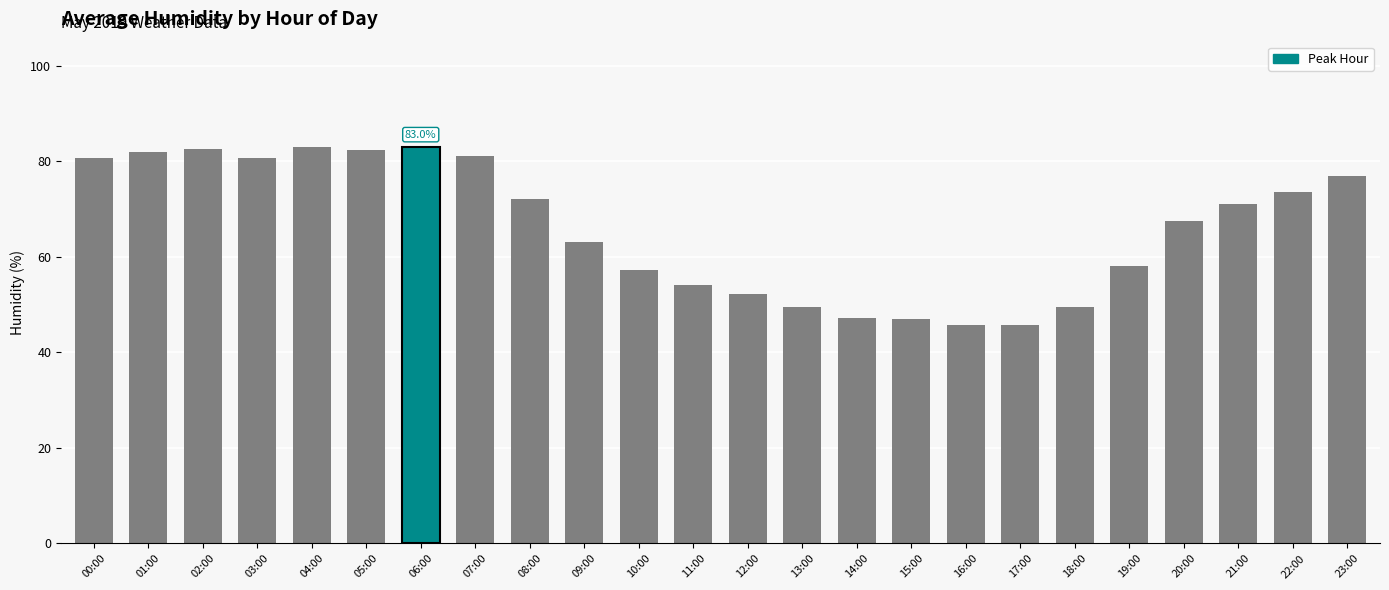

What position from the left is 23:00?

24